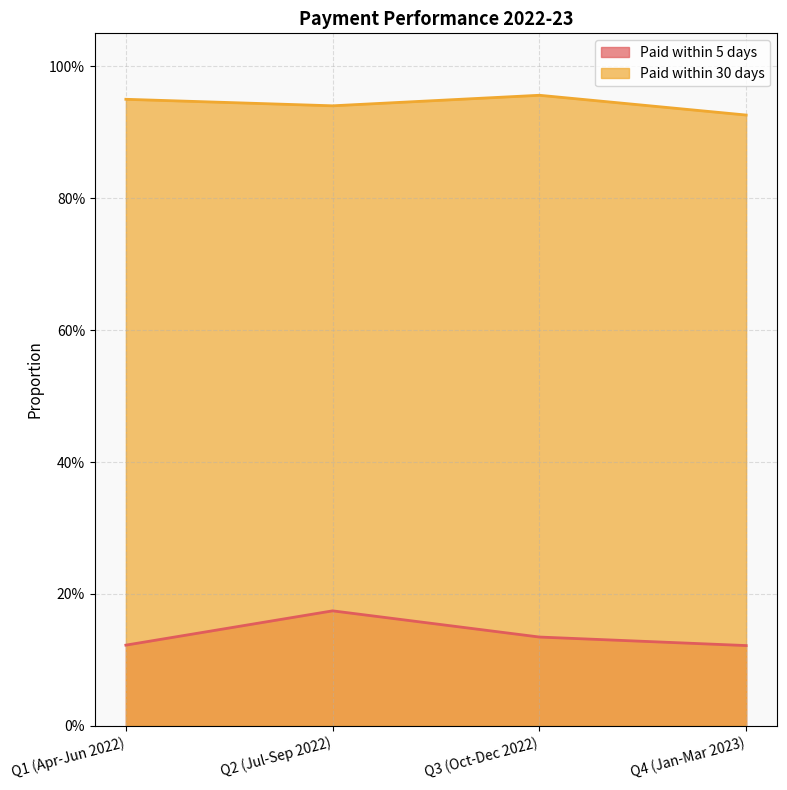

Which series has the largest range (max minus min)?

Paid within 5 days